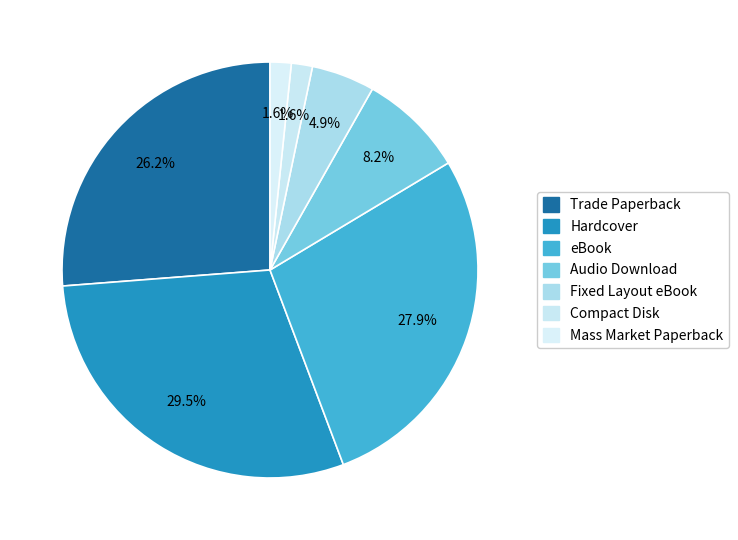

To the nearest percent, what portion does Audio Download represent?

8%